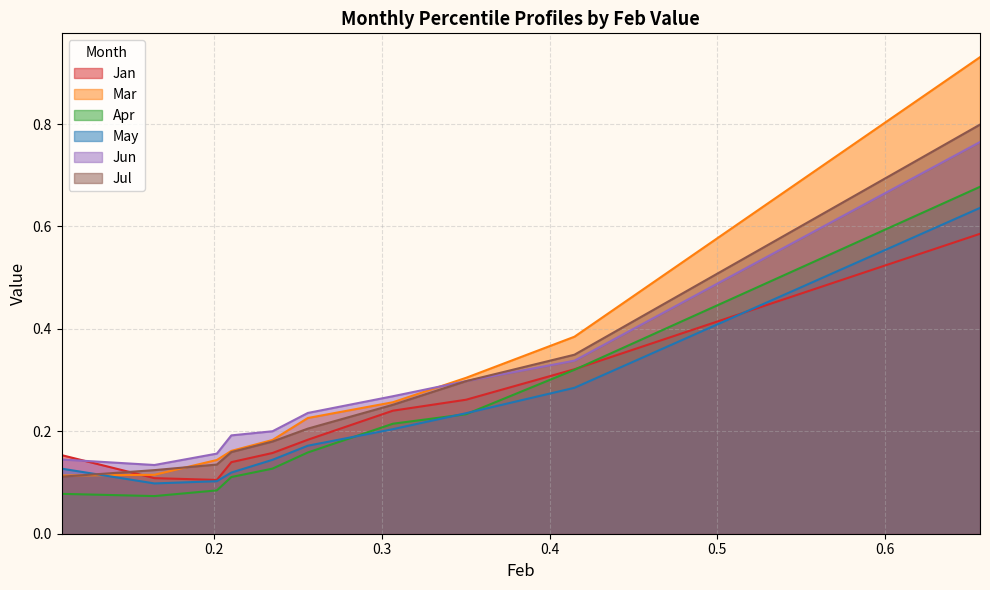

How many lines are shown in the chart?

6